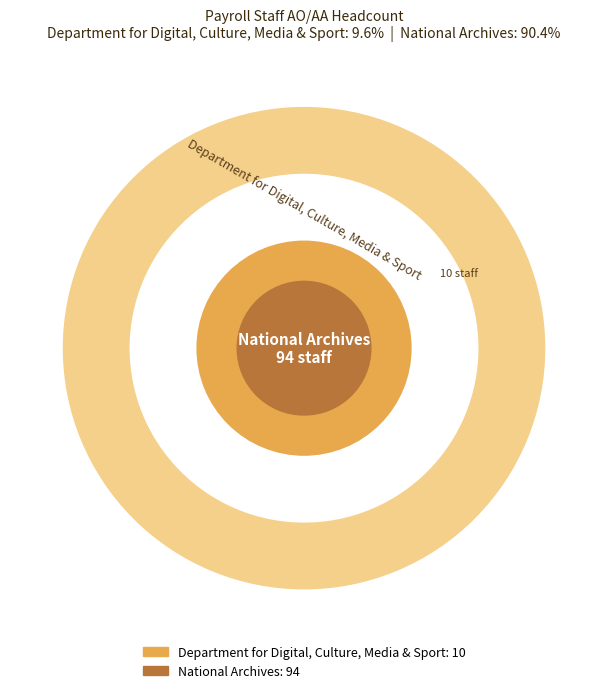

To the nearest percent, what portion does Department for Digital, Culture, Media & Sport represent?

10%